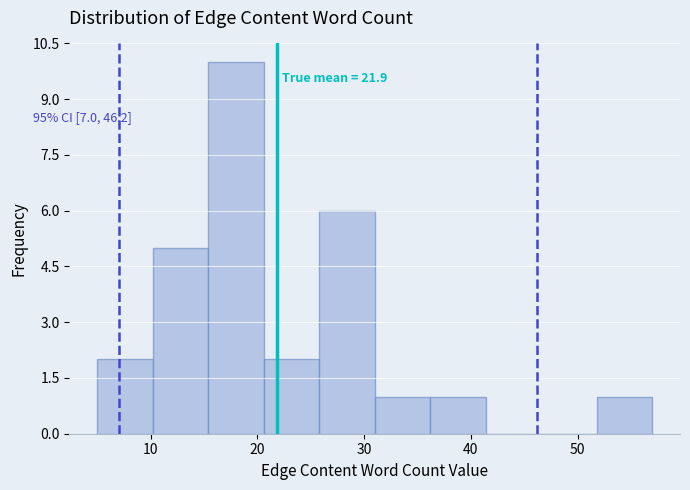

Over which range of the x-axis is the bar tallest?

15.4 to 20.6